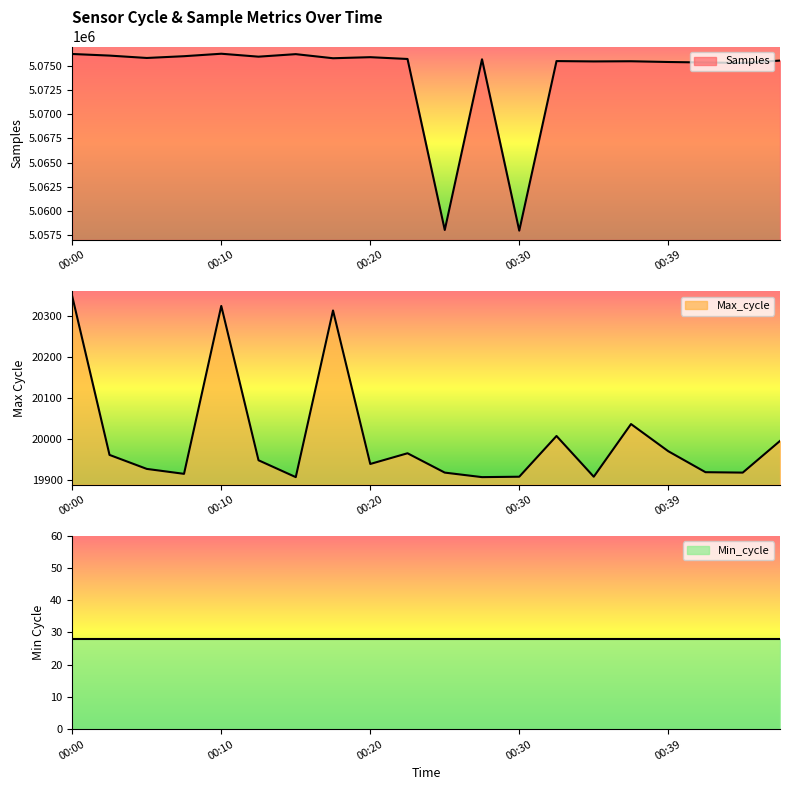

True or false: Max_cycle and Samples intersect in this chart.

False